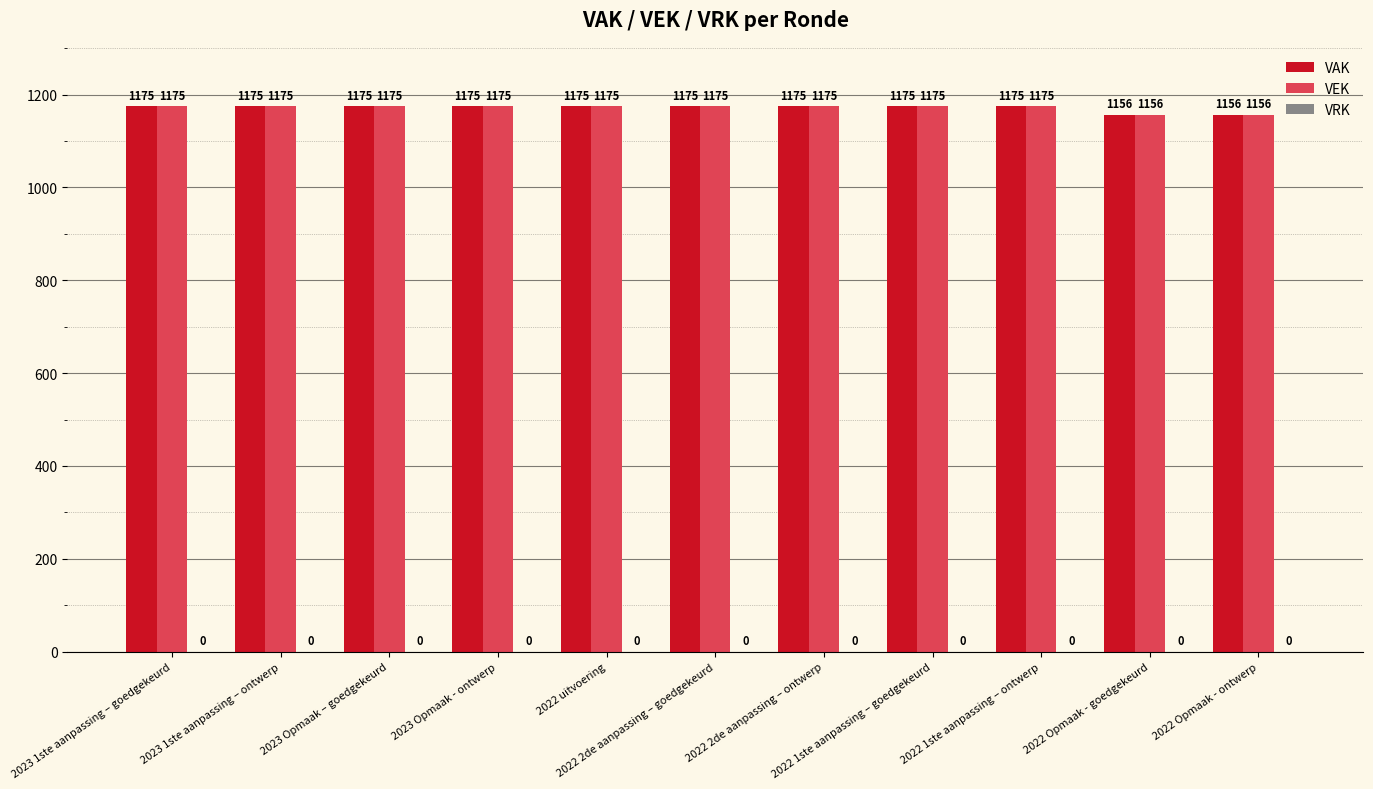

What is the average value of the VAK series?

1172